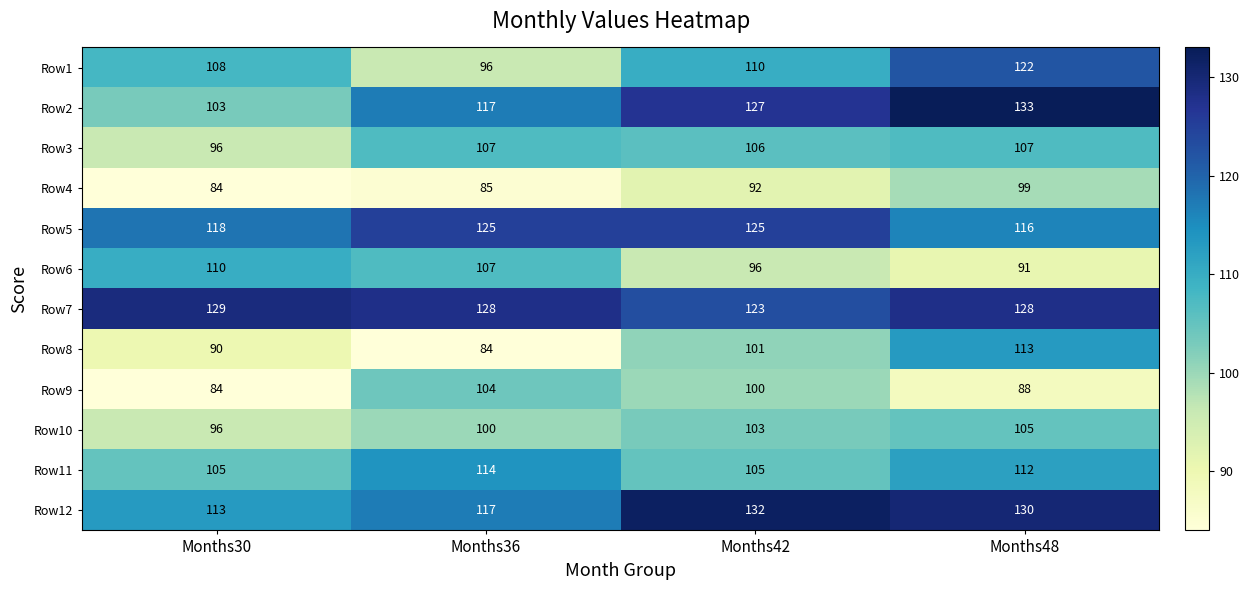

List the labels in order of Row8 value, smallest first.

Months36, Months30, Months42, Months48